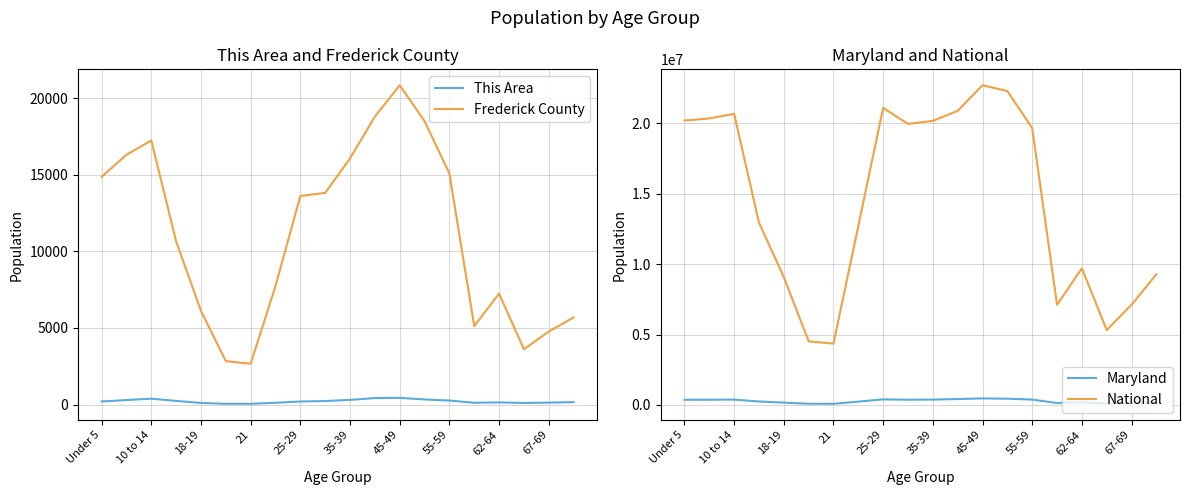

At which category does National reach its first local peak?

10 to 14